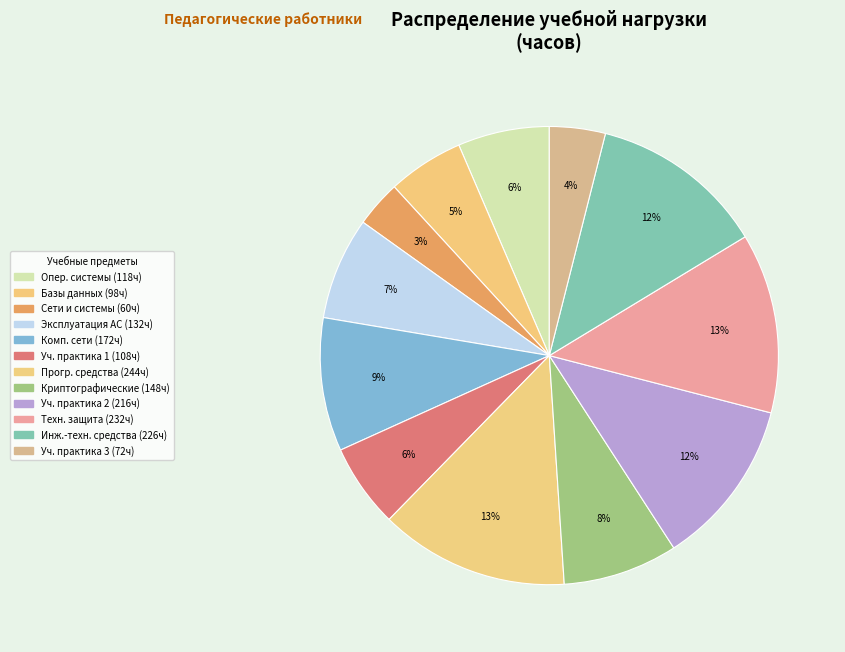

What is the largest slice in the pie chart?

Программные и программно-аппаратные средства